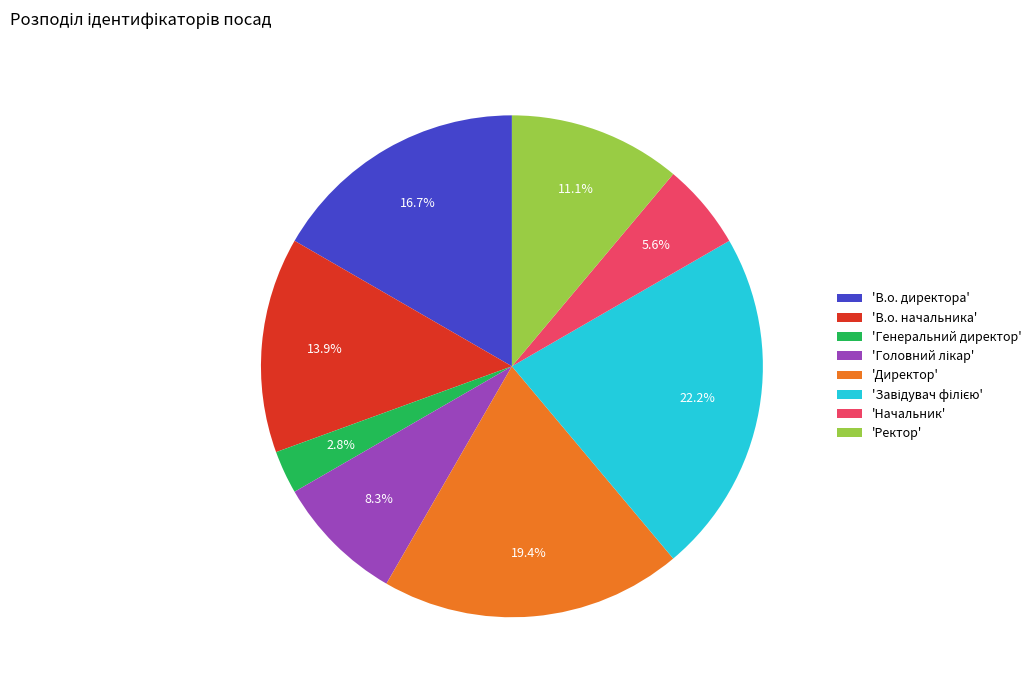

How many slices are in this pie chart?

8